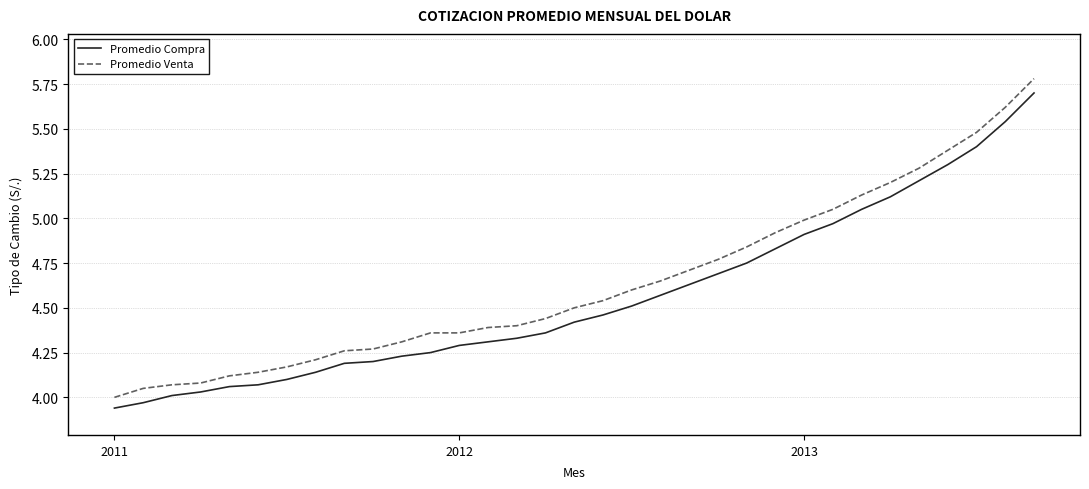

What is the maximum value for Promedio Venta?

5.8